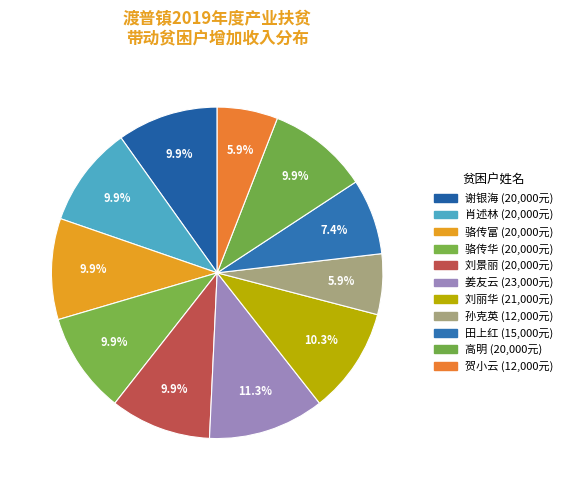

To the nearest percent, what portion does 谢银海 represent?

10%